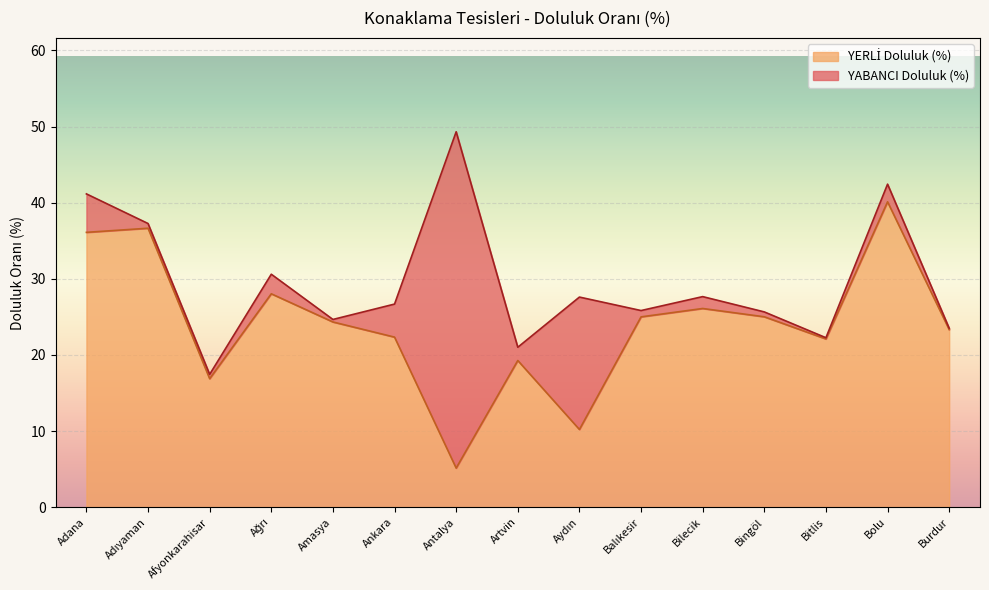

Is it true that the value at Ağrı is 28.0?

True